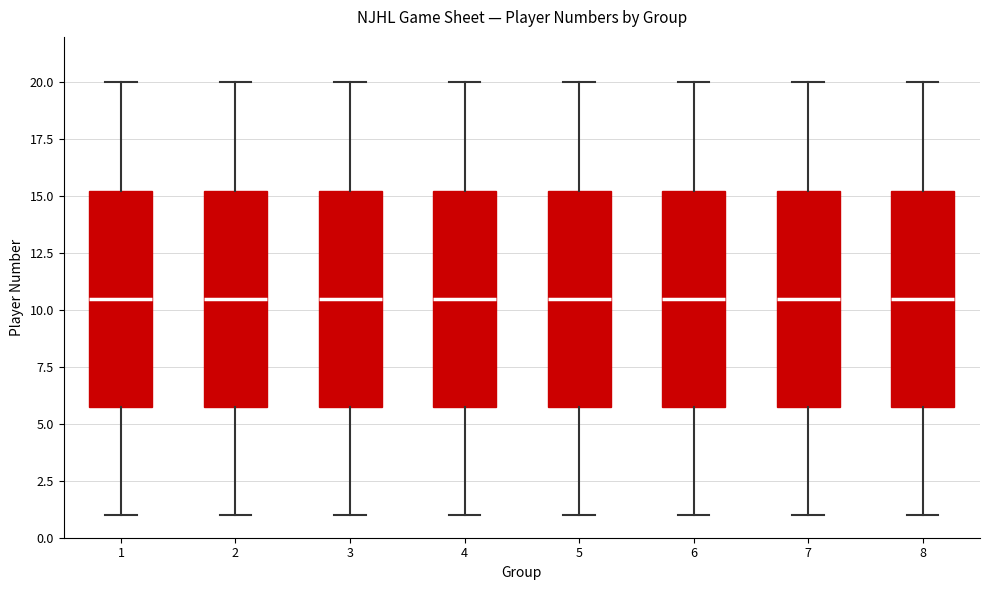

Reading left to right, read every box against the y-axis: the position of its median line, the range the box covers, and the ends of its whiskers. The values are not printed on the chart, so give them approximately, as read against the axis.

1: median 10.5, box 6.0 to 15.5, whiskers 1.0 to 20.0
2: median 10.5, box 6.0 to 15.5, whiskers 1.0 to 20.0
3: median 10.5, box 6.0 to 15.5, whiskers 1.0 to 20.0
4: median 10.5, box 6.0 to 15.5, whiskers 1.0 to 20.0
5: median 10.5, box 6.0 to 15.5, whiskers 1.0 to 20.0
6: median 10.5, box 6.0 to 15.5, whiskers 1.0 to 20.0
7: median 10.5, box 6.0 to 15.5, whiskers 1.0 to 20.0
8: median 10.5, box 6.0 to 15.5, whiskers 1.0 to 20.0